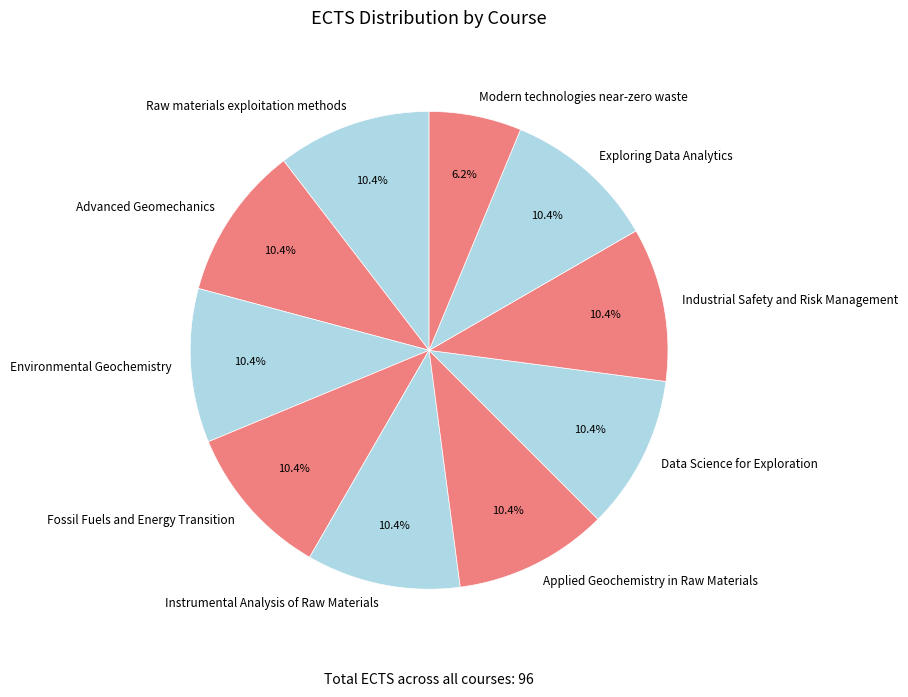

Which slice is the smallest?

Modern technologies near-zero waste